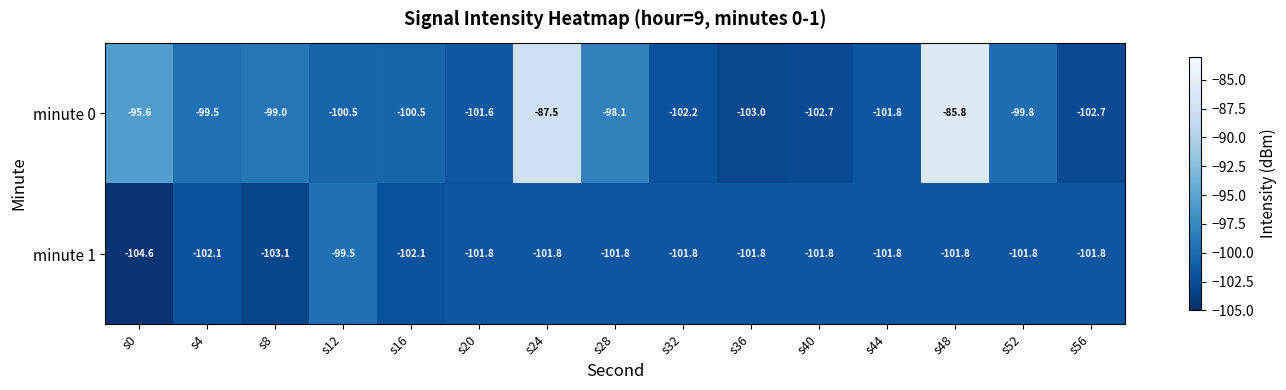

Reading left to right, what are all the values shown in this chart?

minute 0: s0=-95.6	s4=-99.5	s8=-99.0	s12=-100.5	s16=-100.5	s20=-101.6	s24=-87.5	s28=-98.1	s32=-102.2	s36=-103.0	s40=-102.7	s44=-101.8	s48=-85.8	s52=-99.8	s56=-102.7
minute 1: s0=-104.6	s4=-102.1	s8=-103.1	s12=-99.5	s16=-102.1	s20=-101.8	s24=-101.8	s28=-101.8	s32=-101.8	s36=-101.8	s40=-101.8	s44=-101.8	s48=-101.8	s52=-101.8	s56=-101.8